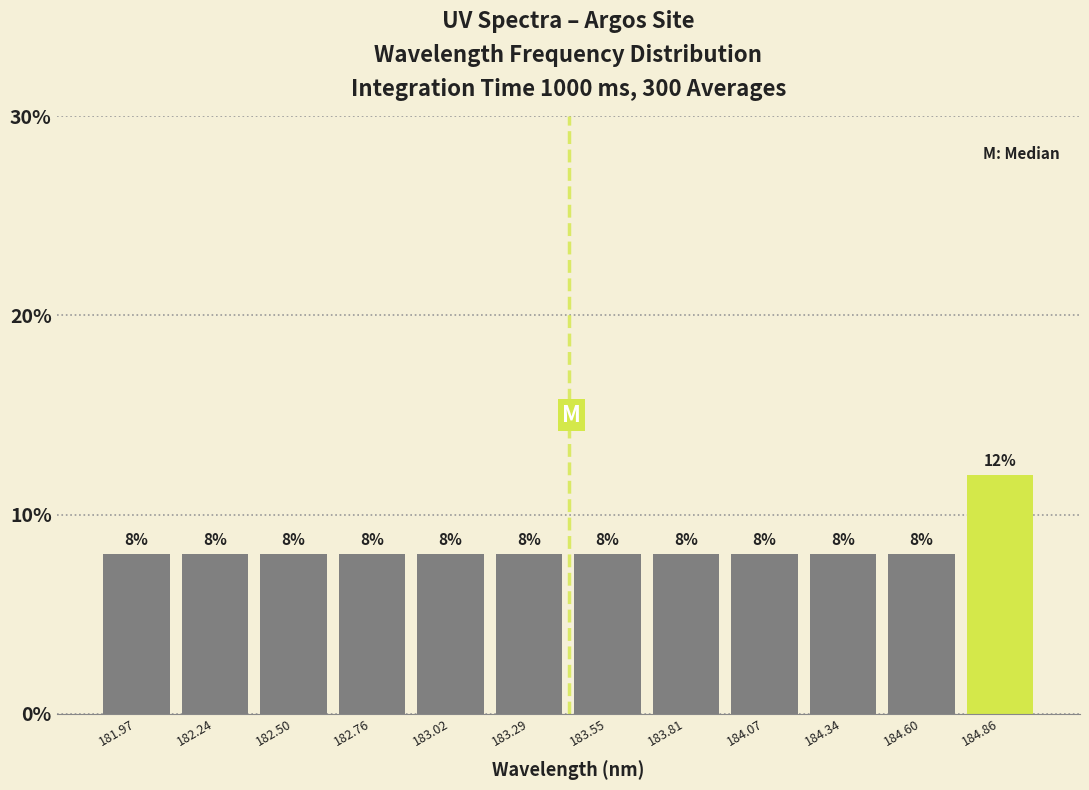

What is the height of the bar covering 184.20 to 184.45 on the x-axis? The bar edges are not printed on the chart, so give them approximately, as read against the axis.

8